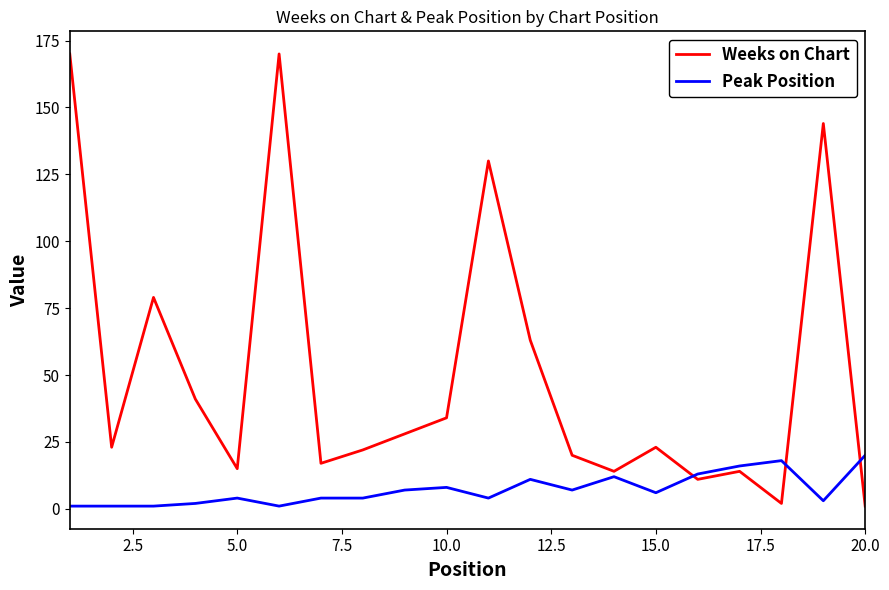

Which series has the largest total across all categories?

Weeks on Chart